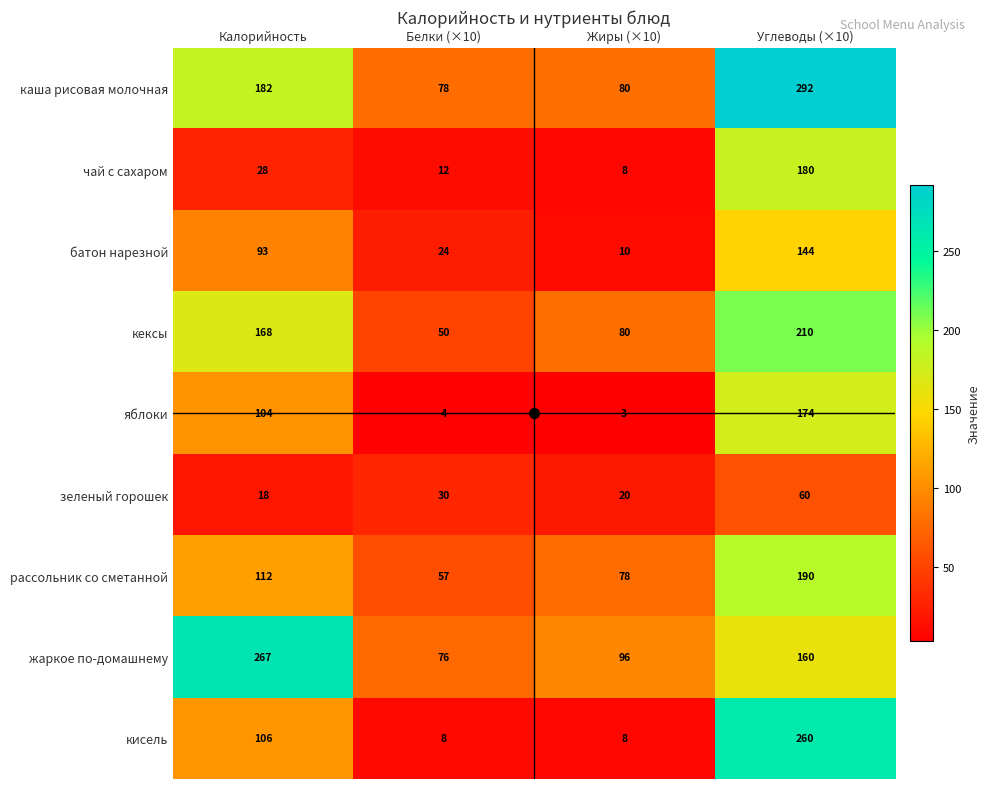

List the series in order of their peak value, lowest first.

зеленый горошек, батон нарезной, яблоки, чай с сахаром, рассольник со сметанной, кексы, кисель, жаркое по-домашнему, каша рисовая молочная